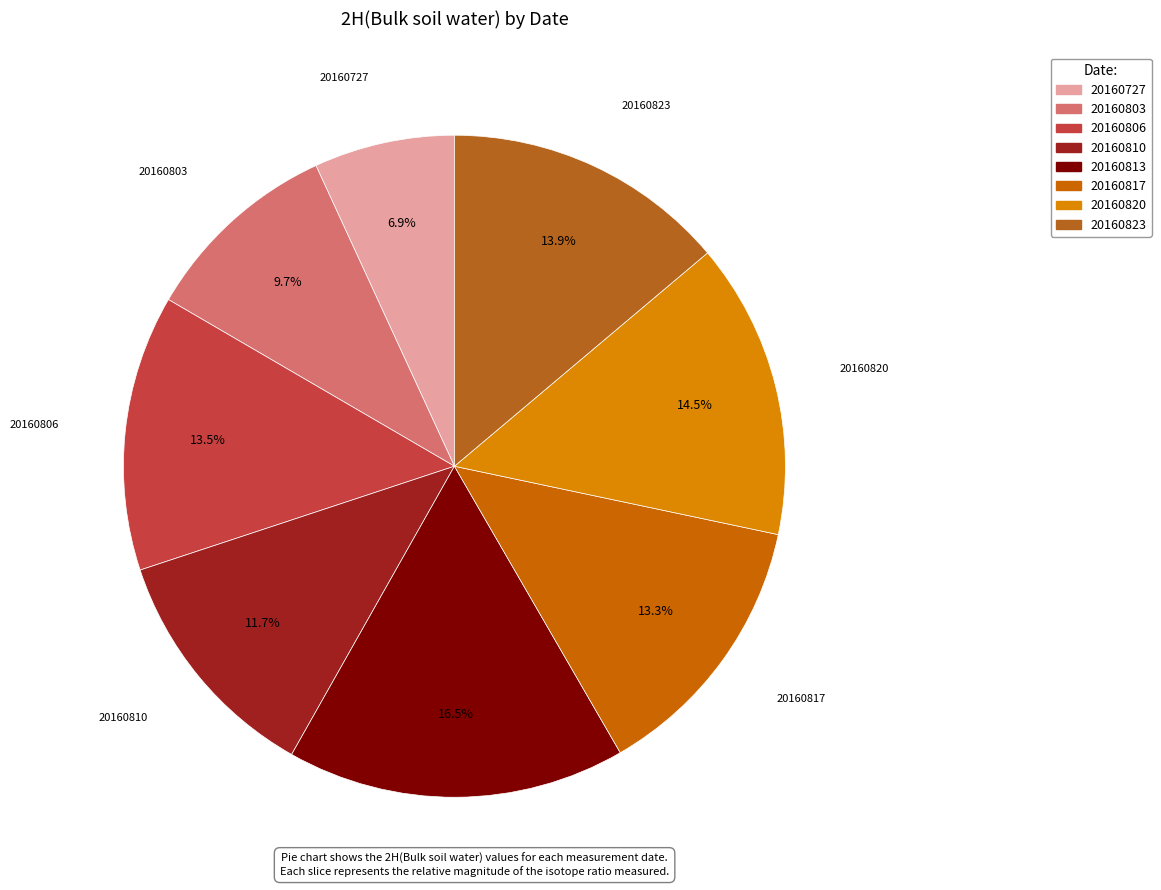

What portion of the pie excludes 20160810?

88.3%